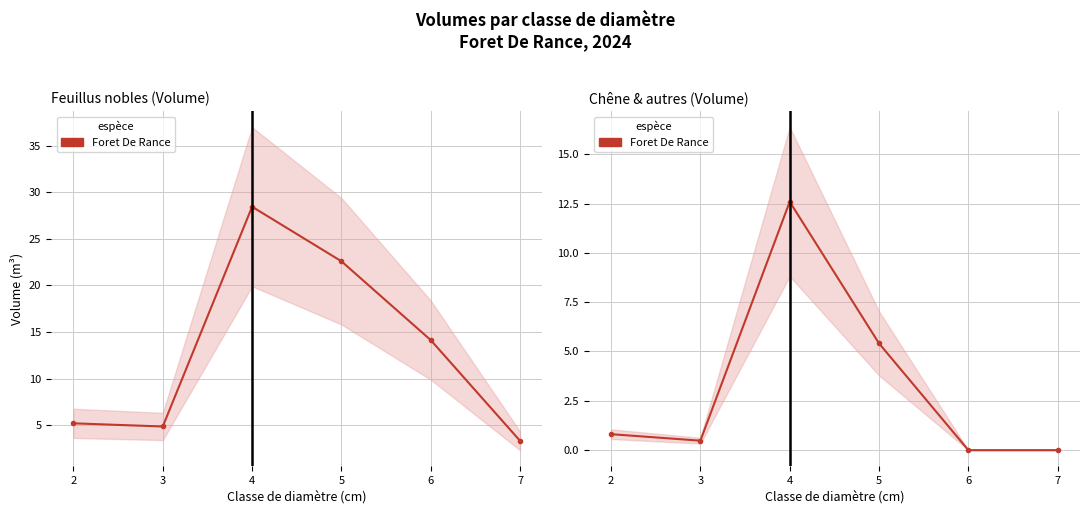

What is the value of the 4th point from the left?

5.4